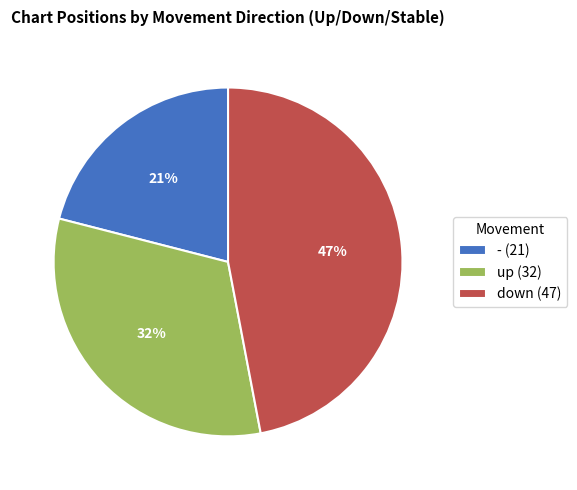

Is the sum of - (21) and up (32) greater than half?

Yes